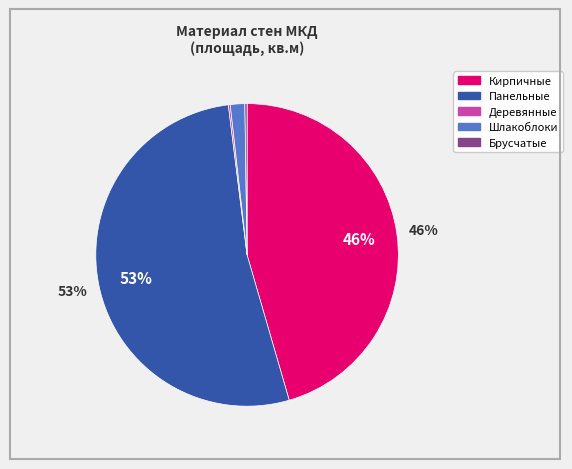

To the nearest percent, what is the average slice percentage?

20%